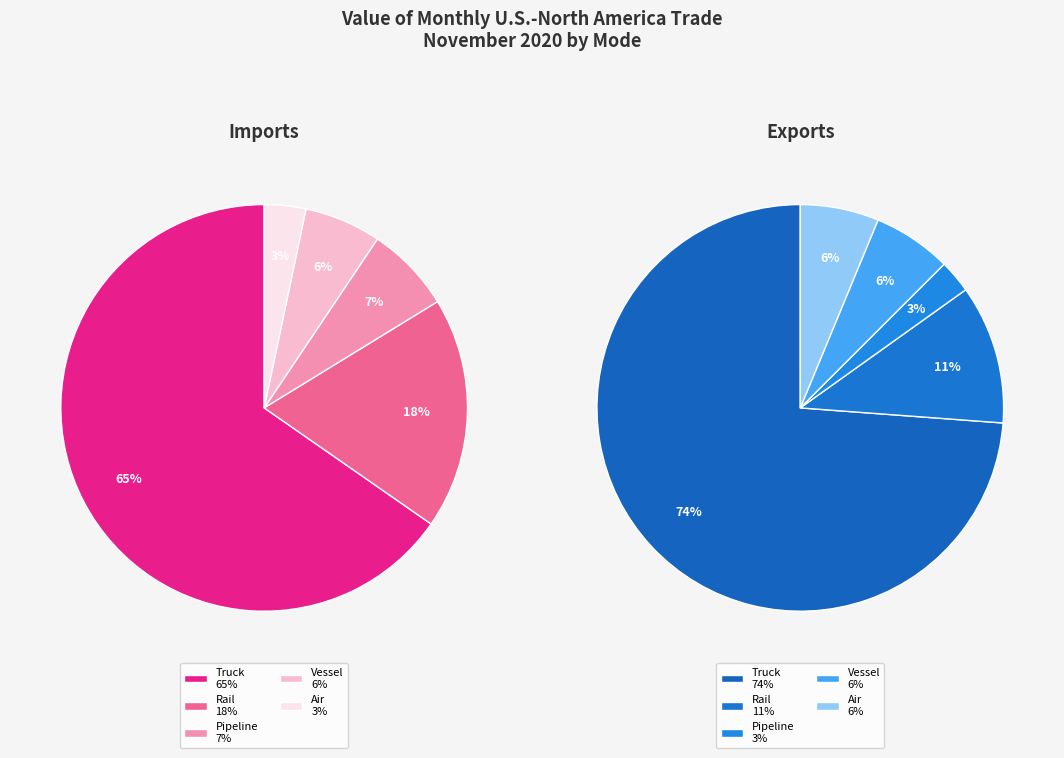

How many slices are in this pie chart?

5